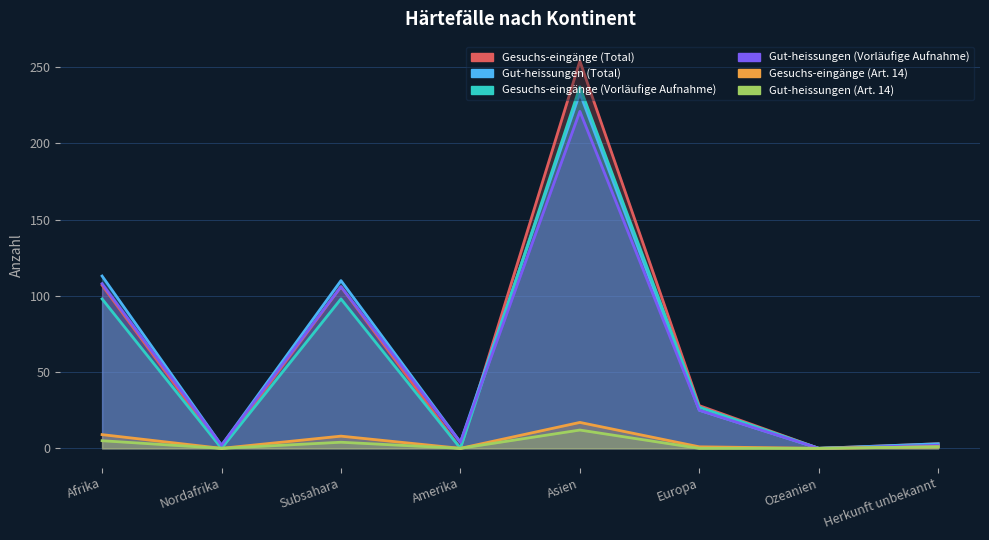

Is the value of Gut-heissungen (Vorläufige Aufnahme) at Subsahara greater than the value of Gesuchs-eingänge (Art. 14) at Amerika?

Yes